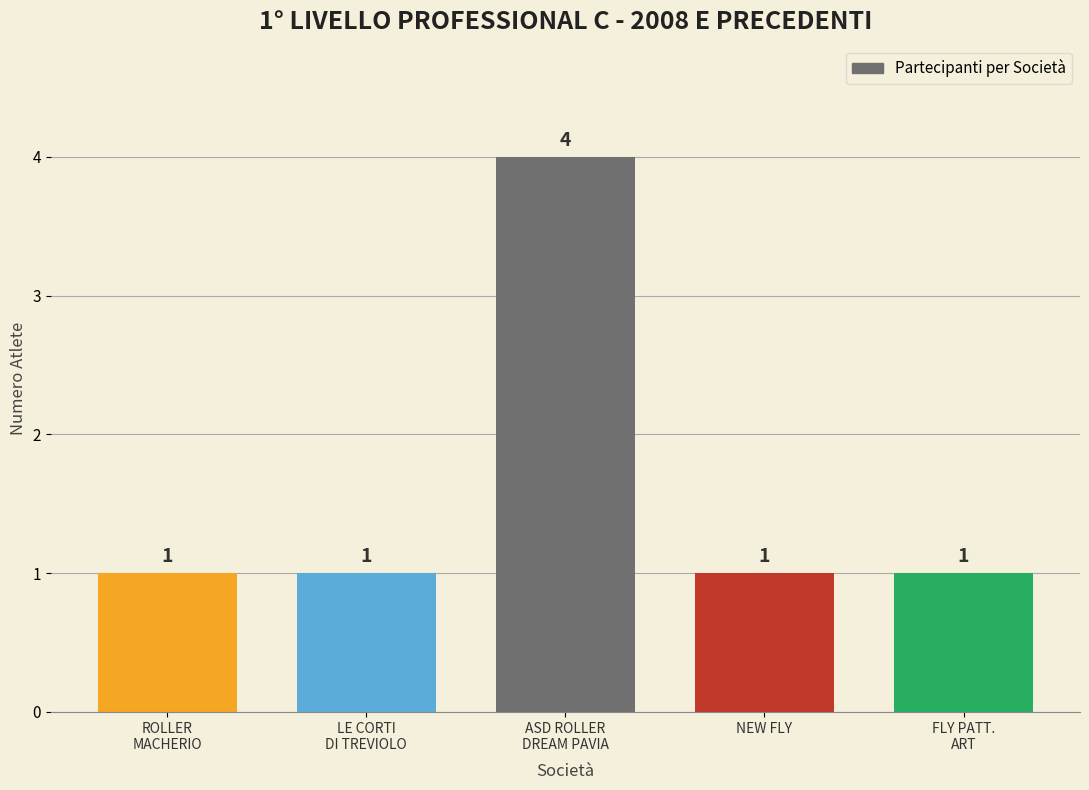

The value at NEW FLY is 2. True or false?

False